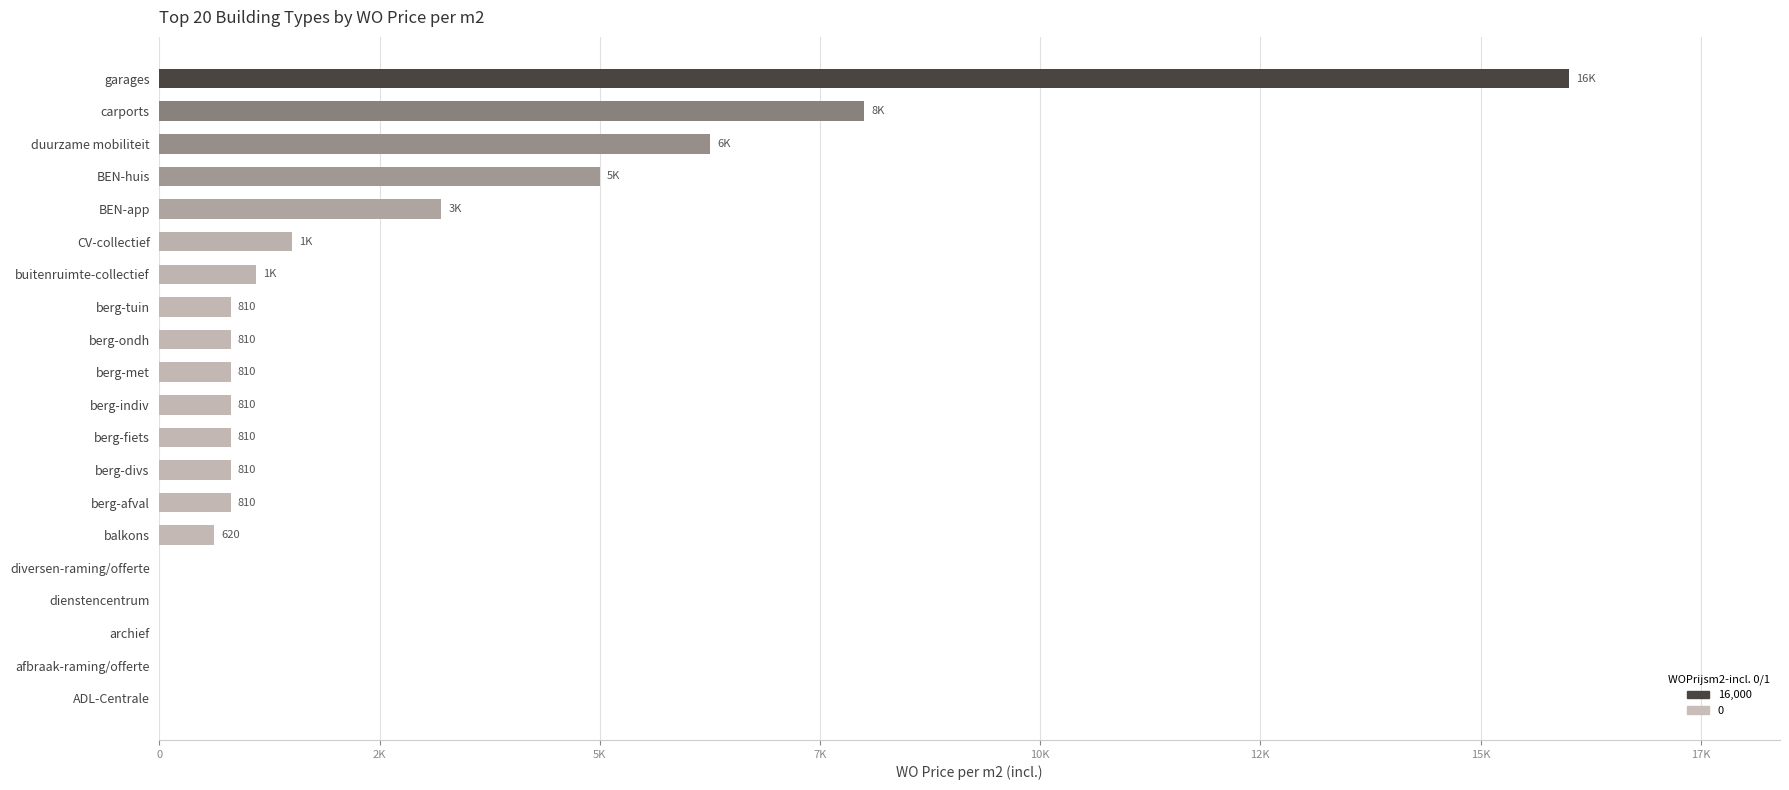

What is the sum of all values?

47340